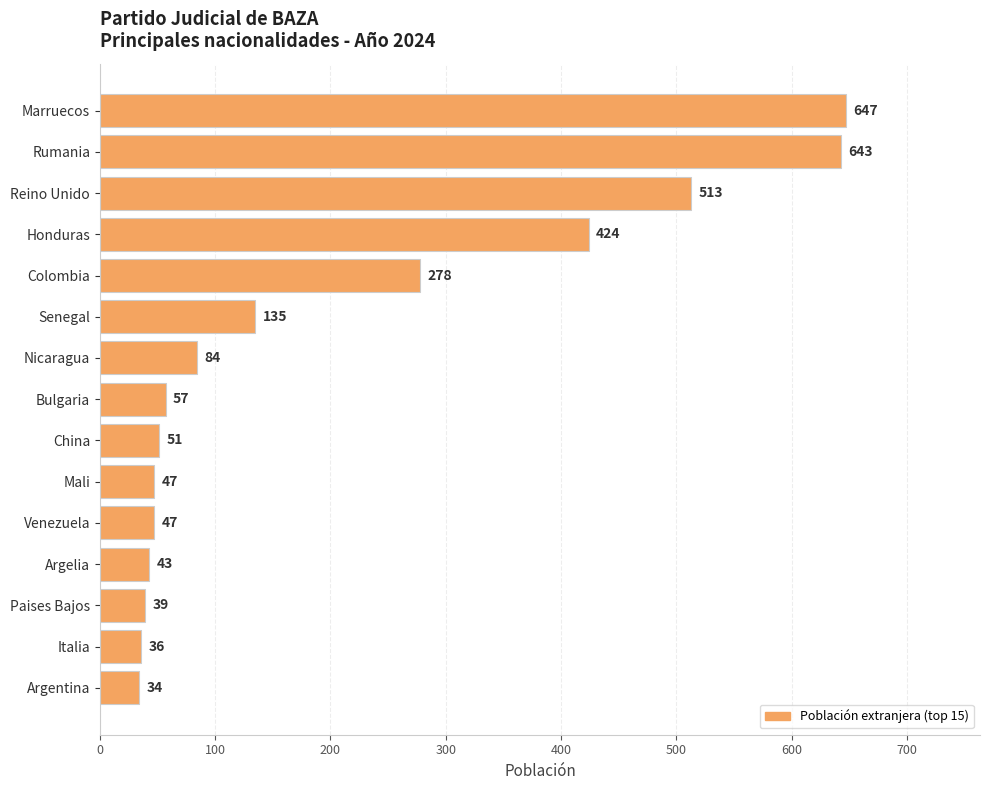

What is the label of the 15th bar from the top?

Argentina